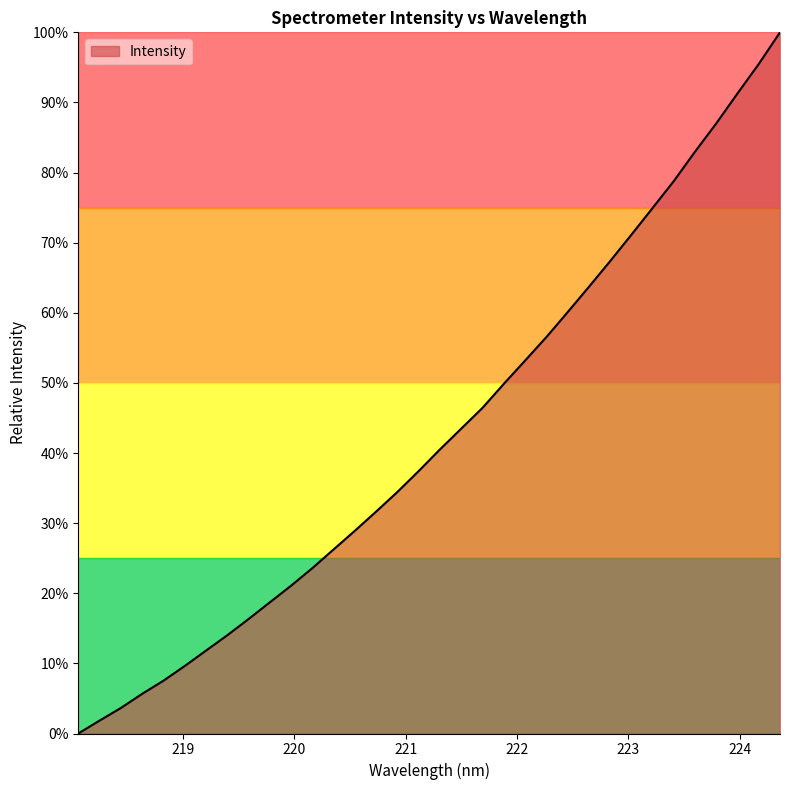

How many positive values are there?

33